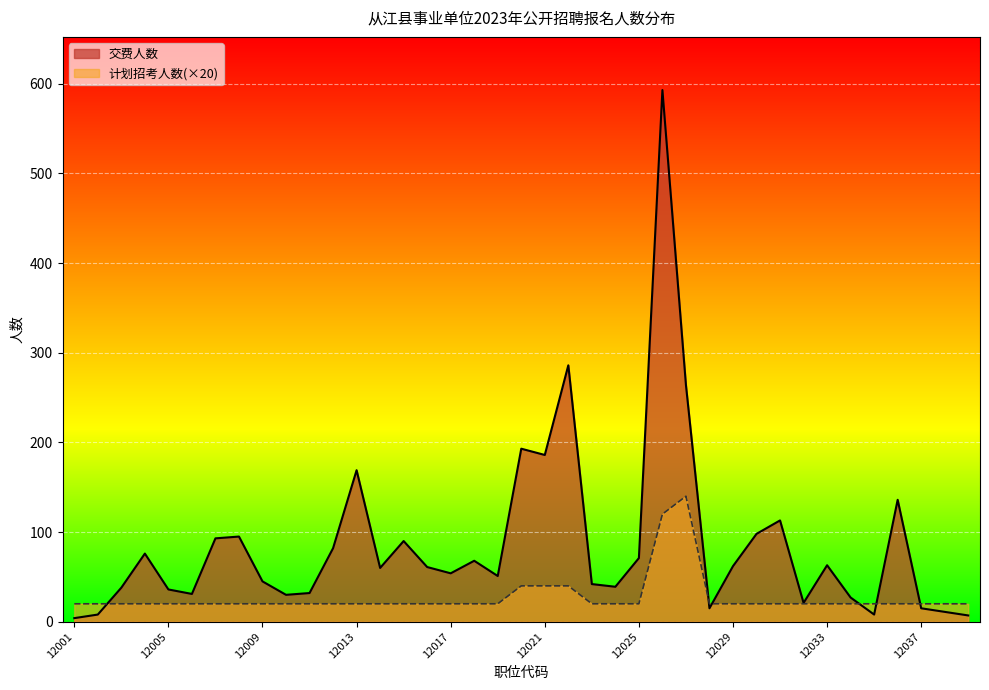

At which category does 计划招考人数 reach its first local peak?

12027